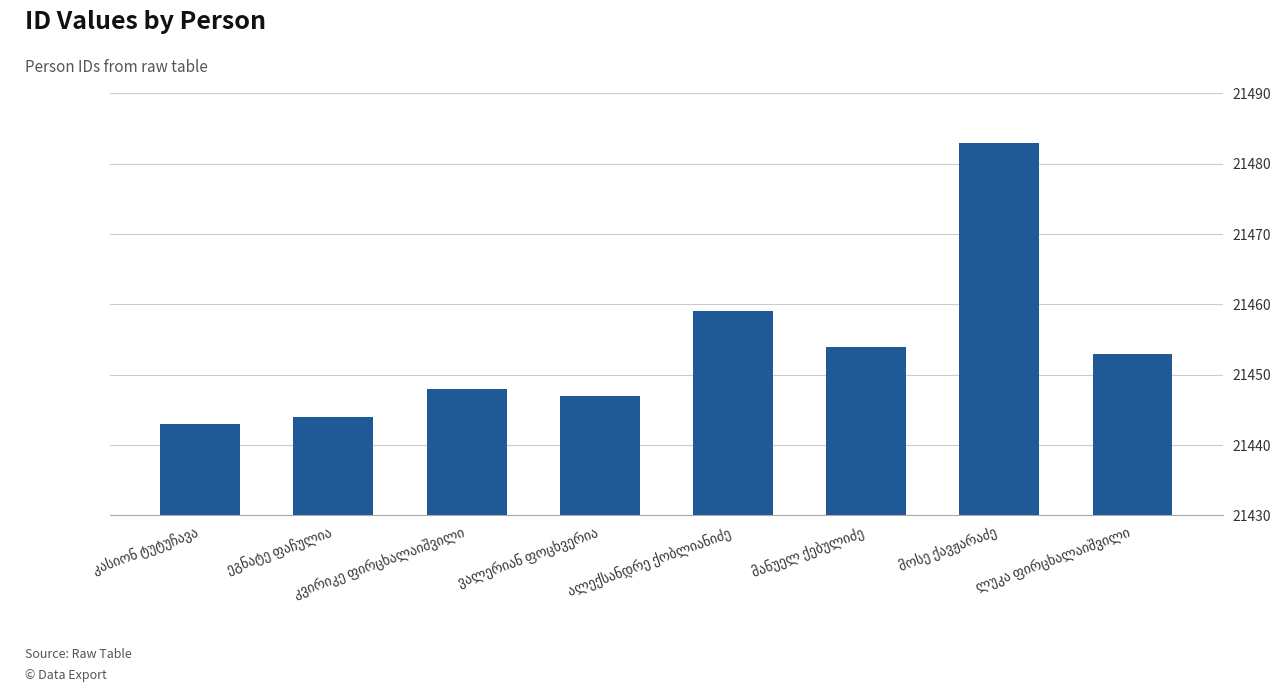

What is the value of the 1st bar from the left?

21443